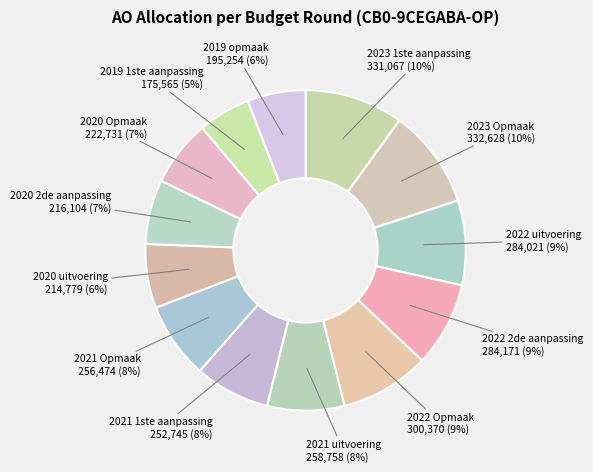

To the nearest percent, what is the combined percentage of 2020 Opmaak and 2022 Opmaak?

16%